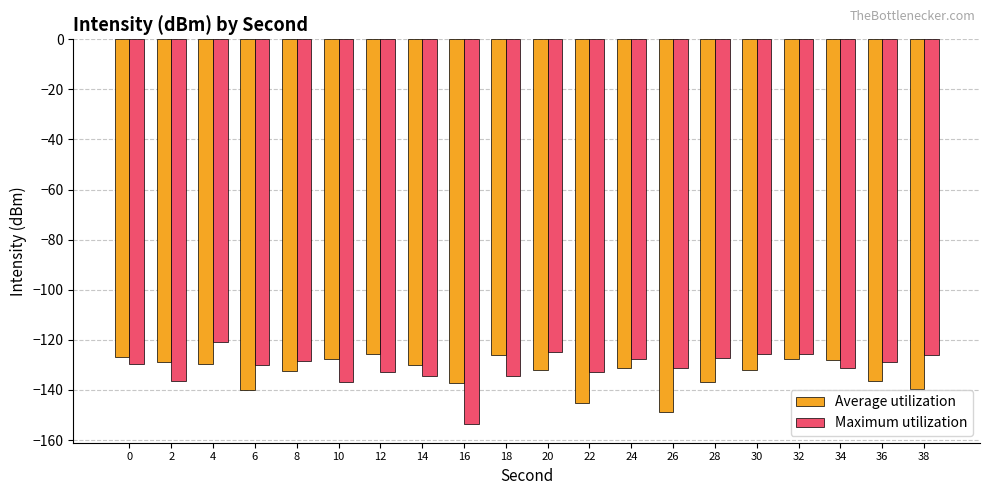

What is the total value across all series at 34?

-259.3